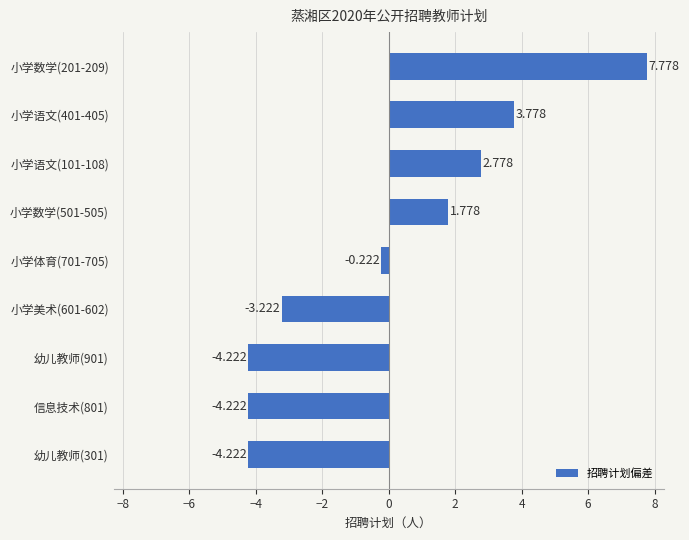

How many bars are there in total?

9